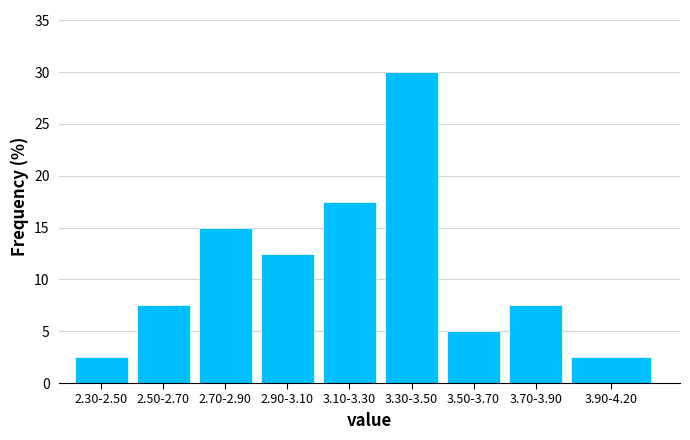

Reading left to right, extract all data points from this chart.

2.5	7.5	15.0	12.5	17.5	30.0	5.0	7.5	2.5